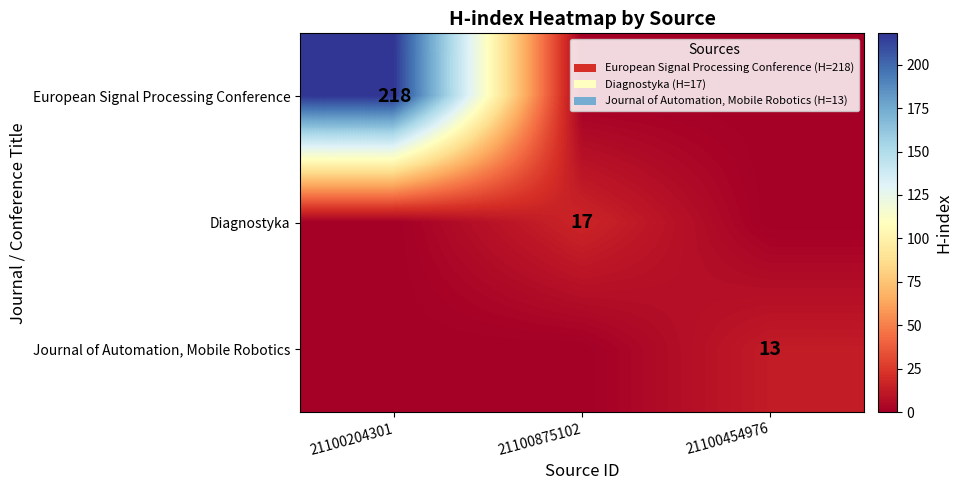

True or false: Diagnostyka has a value of 23 at 21100875102.

False